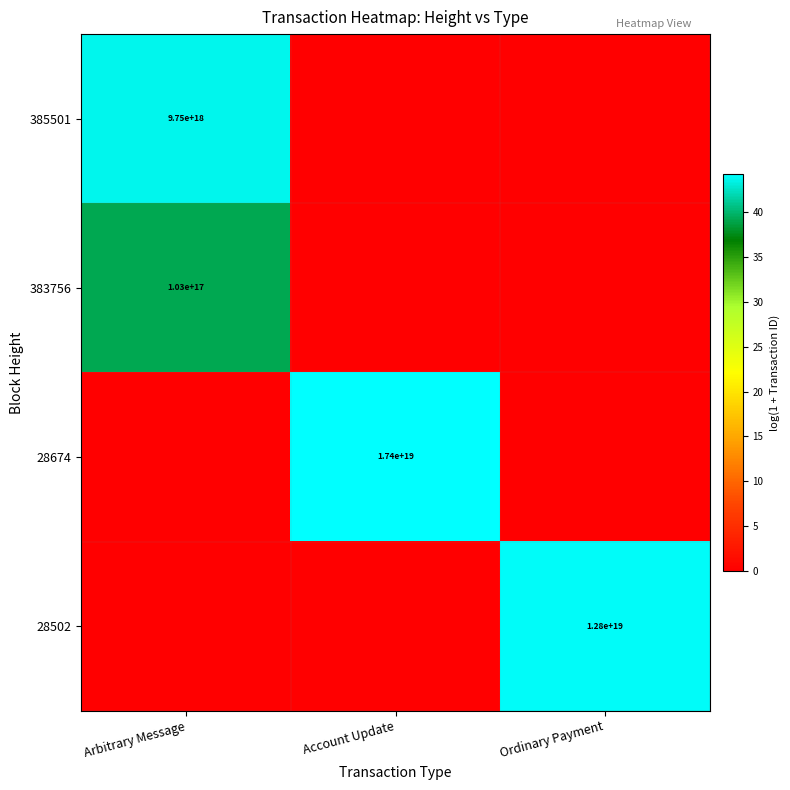

The 28502 series shows 16722909463321427968 at Ordinary Payment. True or false?

False